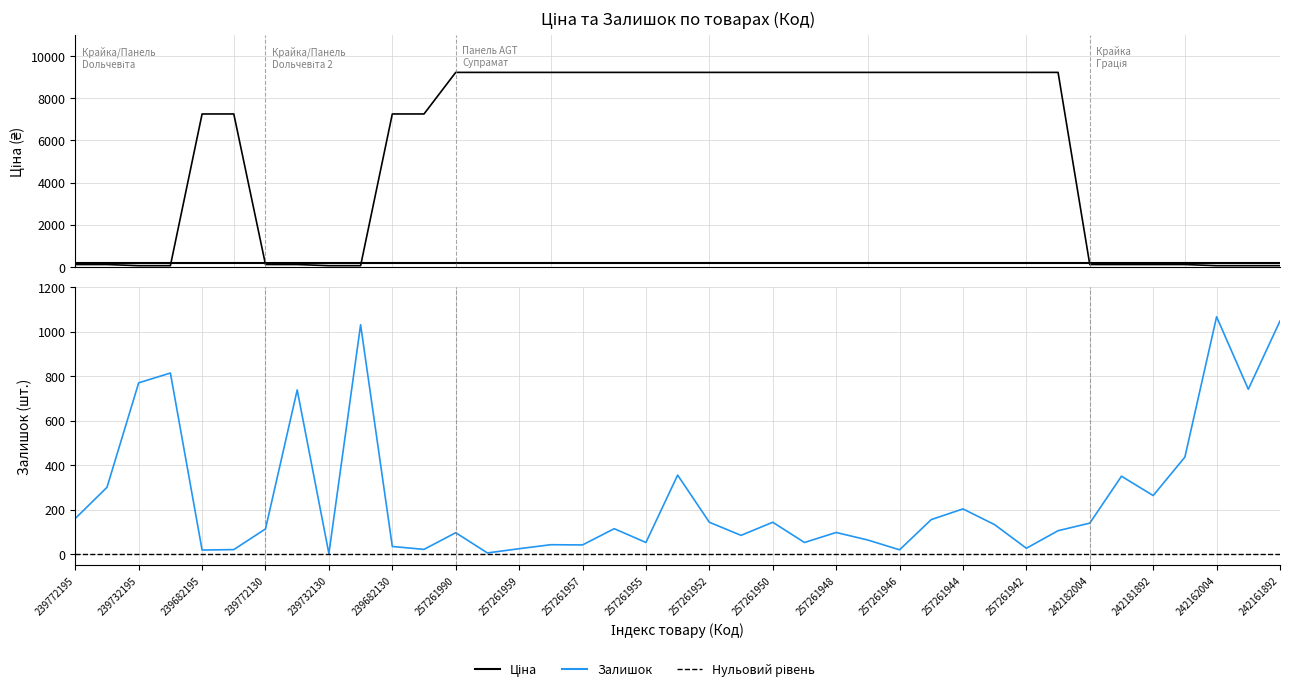

Reading right to left, what are all the values shown in this chart?

Ціна: 242161892=54.5	242161896=54.5	242162004=54.5	242181783=109.0	242181892=109.0	242181896=109.0	242182004=109.0	257261941=9233.4	257261942=9233.4	257261943=9233.4	257261944=9233.4	257261945=9233.4	257261946=9233.4	257261947=9233.4	257261948=9233.4	257261949=9233.4	257261950=9233.4	257261951=9233.4	257261952=9233.4	257261953=9233.4	257261955=9233.4	257261956=9233.4	257261957=9233.4	257261958=9233.4	257261959=9233.4	257261989=9233.4	257261990=9233.4	239682129=7258.9	239682130=7258.9	239732129=54.5	239732130=54.5	239772129=109.0	239772130=109.0	239682179=7258.9	239682195=7258.9	239732179=54.5	239732195=54.5	239772179=109.0	239772195=109.0
Залишок: 242161892=1048.0	242161896=741.0	242162004=1067.0	242181783=436.0	242181892=263.0	242181896=350.0	242182004=139.0	257261941=105.0	257261942=26.0	257261943=132.0	257261944=203.0	257261945=155.0	257261946=19.0	257261947=63.0	257261948=97.0	257261949=52.0	257261950=143.0	257261951=84.0	257261952=143.0	257261953=355.0	257261955=52.0	257261956=114.0	257261957=41.0	257261958=42.0	257261959=24.0	257261989=5.0	257261990=96.0	239682129=21.0	239682130=34.0	239732129=1031.0	239732130=2.0	239772129=738.0	239772130=113.0	239682179=20.0	239682195=18.0	239732179=814.0	239732195=770.0	239772179=300.0	239772195=160.0